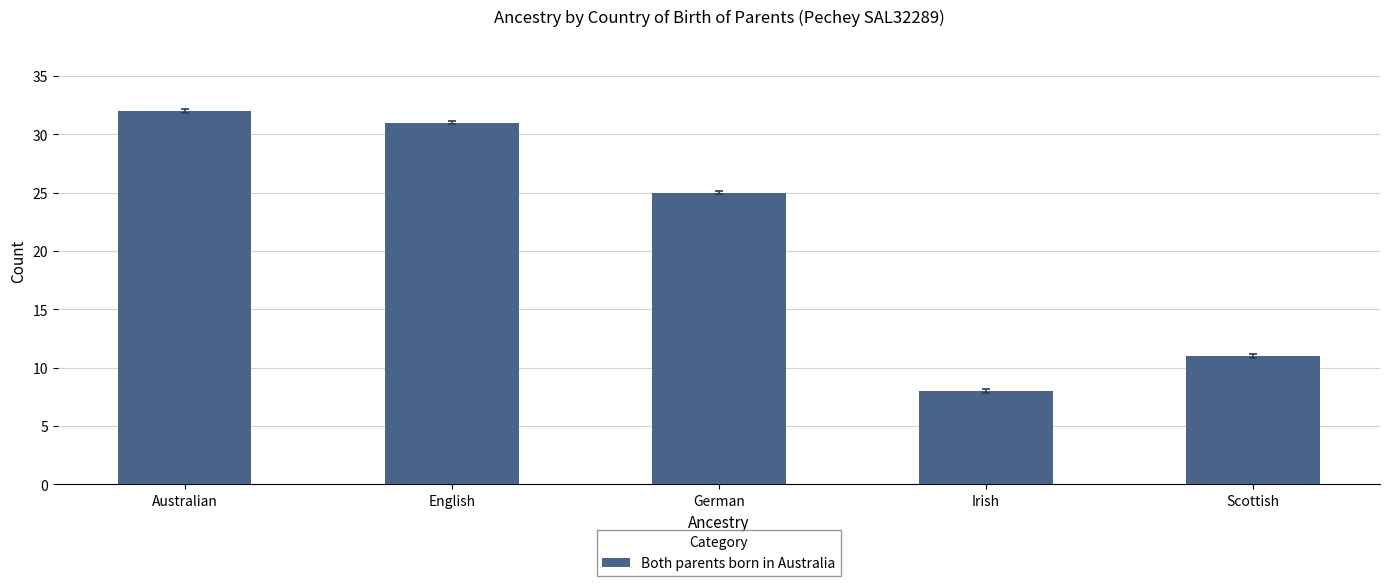

Reading right to left, extract all data points from this chart.

11	8	25	31	32